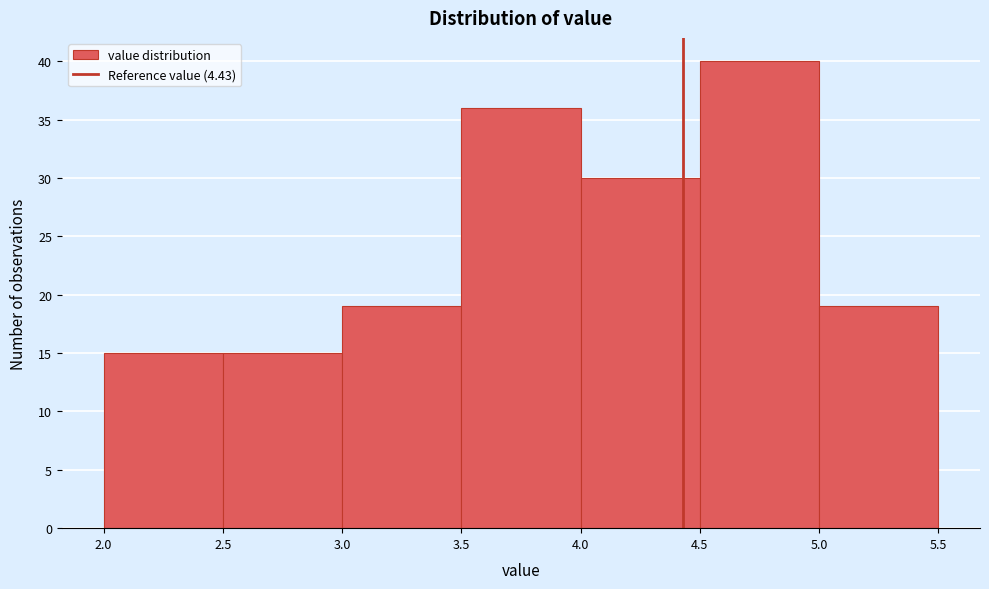

Reading left to right, list every bar in this chart as the range it spans on the x-axis followed by its height. The values are not printed on the chart, so give them approximately, as read against the axis.

2.0 to 2.5: 15
2.5 to 3.0: 15
3.0 to 3.5: 19
3.5 to 4.0: 36
4.0 to 4.5: 30
4.5 to 5.0: 40
5.0 to 5.5: 19